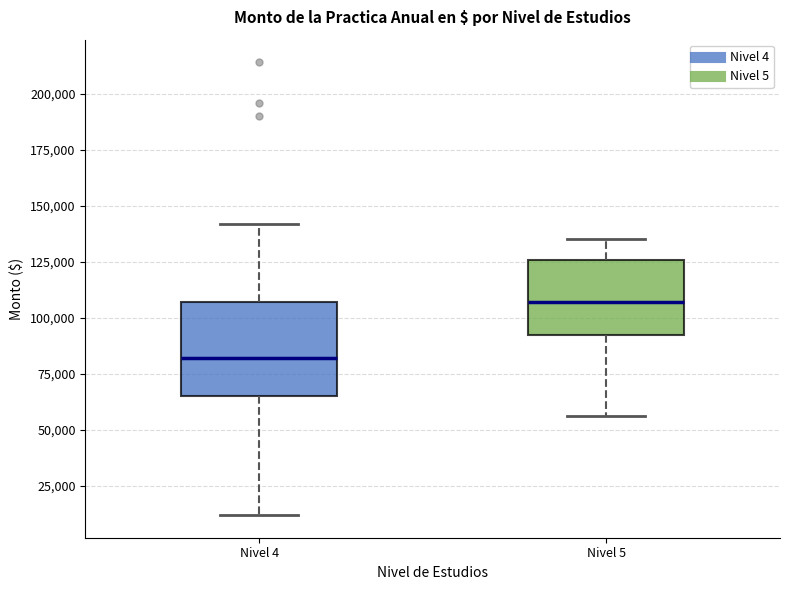

Where does the lower whisker of the box for Nivel 4 end on the y-axis? The values are not printed on the chart, so give them approximately, as read against the axis.

10000